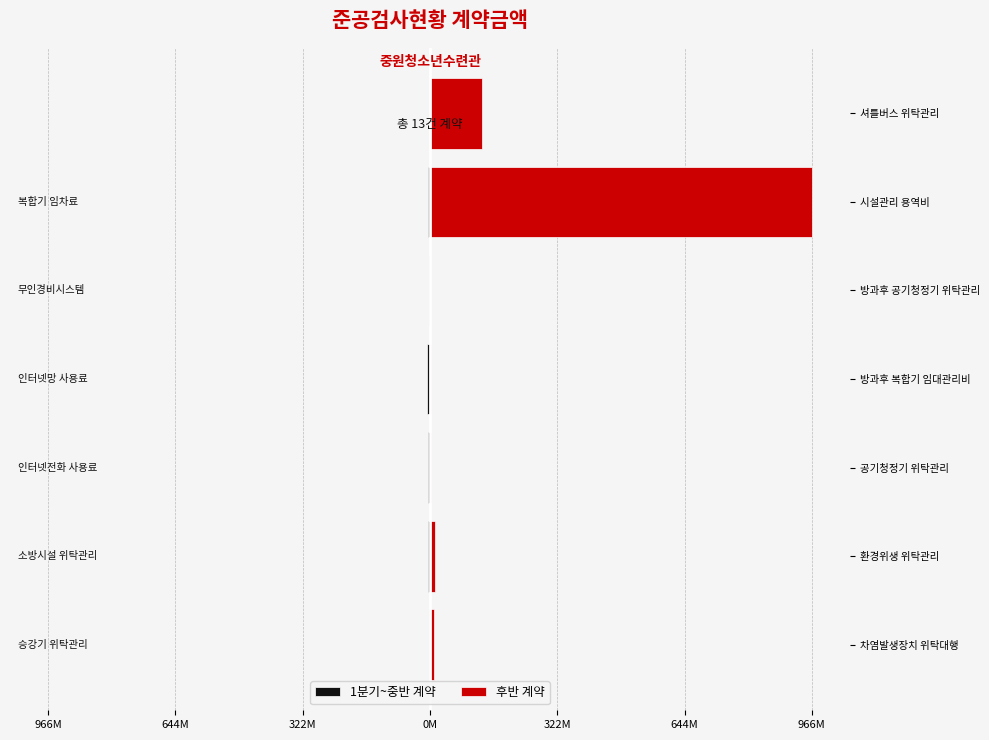

How many data points in 후반 계약 are above 10903200?

3